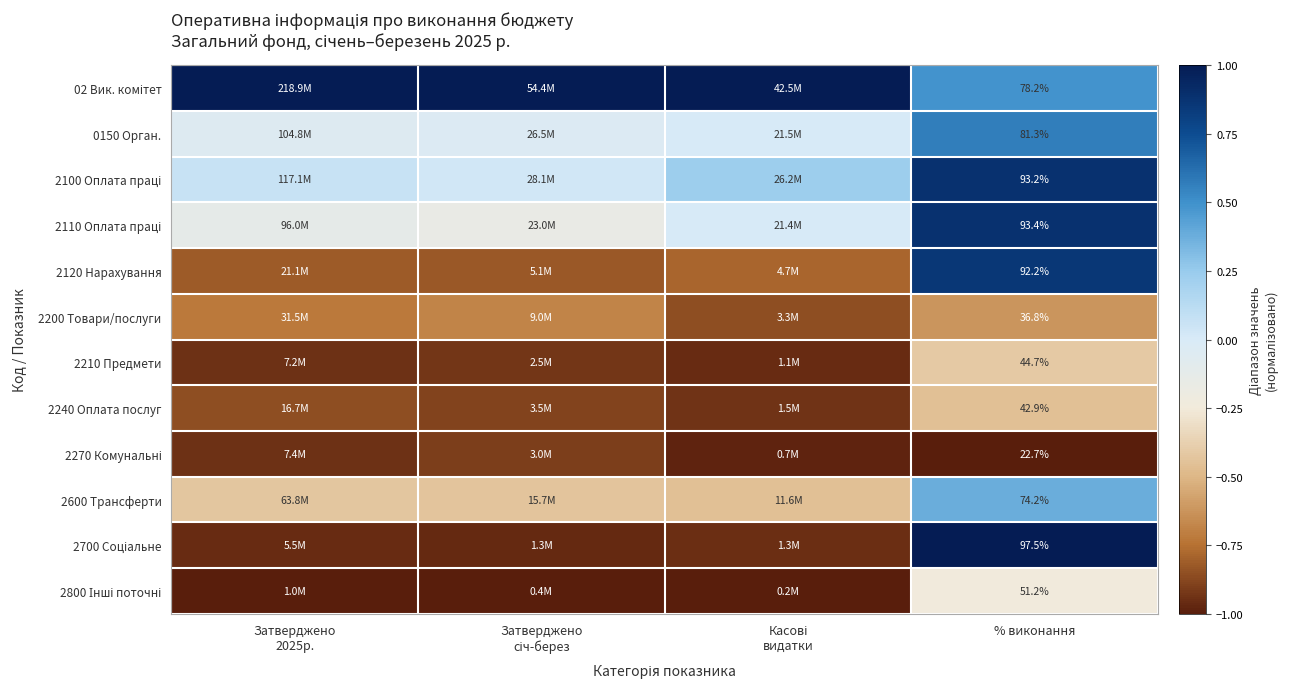

At Касові видатки, list the series in order from smallest to largest.

2800 Інші поточні, 2270 Комунальні, 2210 Предмети, 2700 Соціальне, 2240 Оплата послуг, 2200 Товари/послуги, 2120 Нарахування, 2600 Трансферти, 2110 Оплата праці, 0150 Орган., 2100 Оплата праці, 02 Вик. комітет